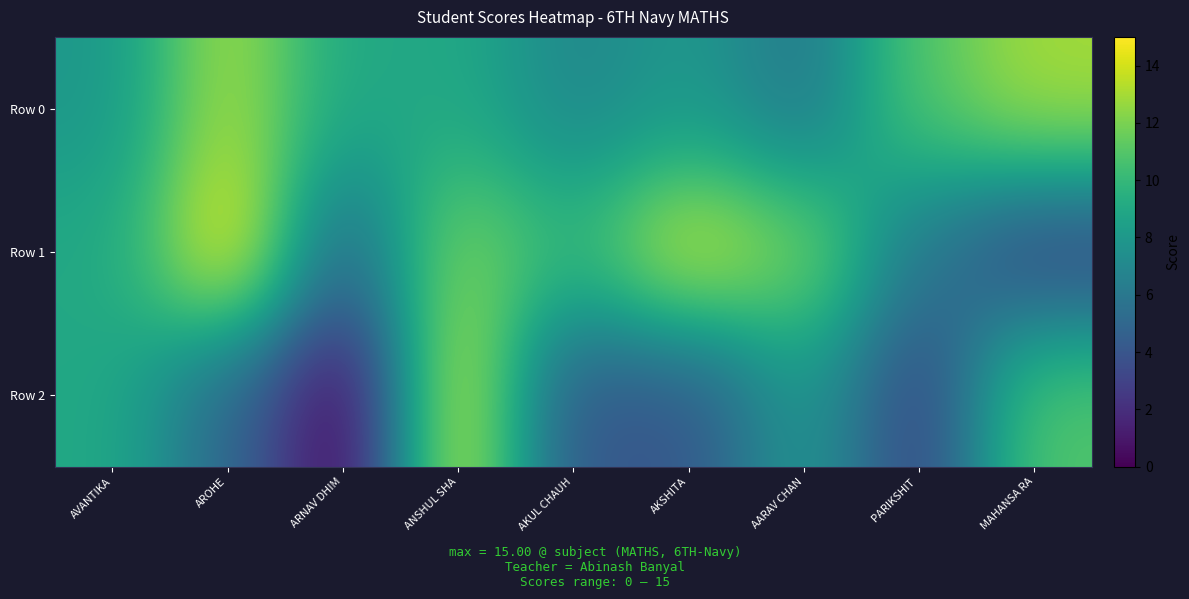

Reading left to right, extract all data points from this chart.

Row 0: AVANTIKA=8	AROHE=13	ARNAV DHIM=9	ANSHUL SHA=9	AKUL CHAUH=7	AKSHITA=8	AARAV CHAN=6	PARIKSHIT =11	MAHANSA RA=13
Row 1: AVANTIKA=9	AROHE=15	ARNAV DHIM=5	ANSHUL SHA=12	AKUL CHAUH=10	AKSHITA=14	AARAV CHAN=12	PARIKSHIT =6	MAHANSA RA=3
Row 2: AVANTIKA=9	AROHE=5	ARNAV DHIM=0	ANSHUL SHA=14	AKUL CHAUH=4	AKSHITA=4	AARAV CHAN=8	PARIKSHIT =3	MAHANSA RA=11